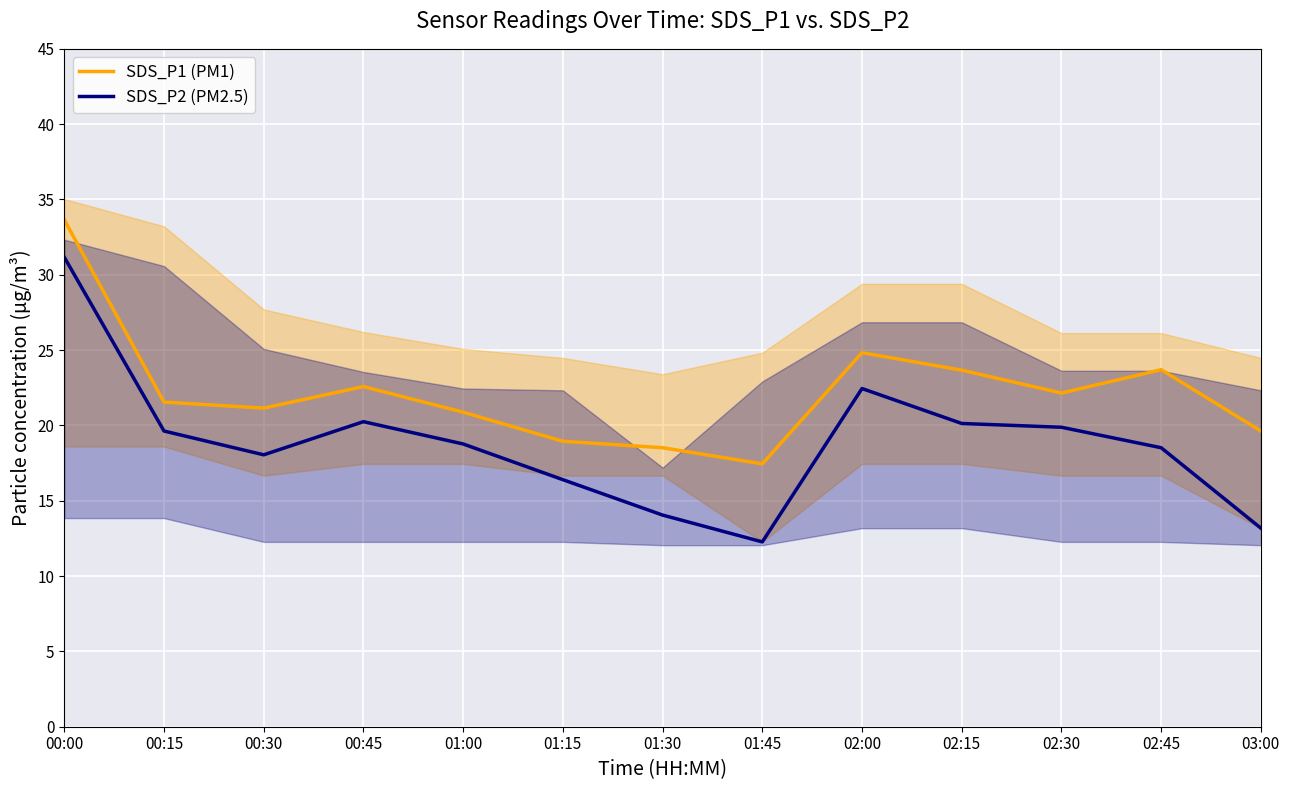

At which category is the sum across all series the highest?

00:00